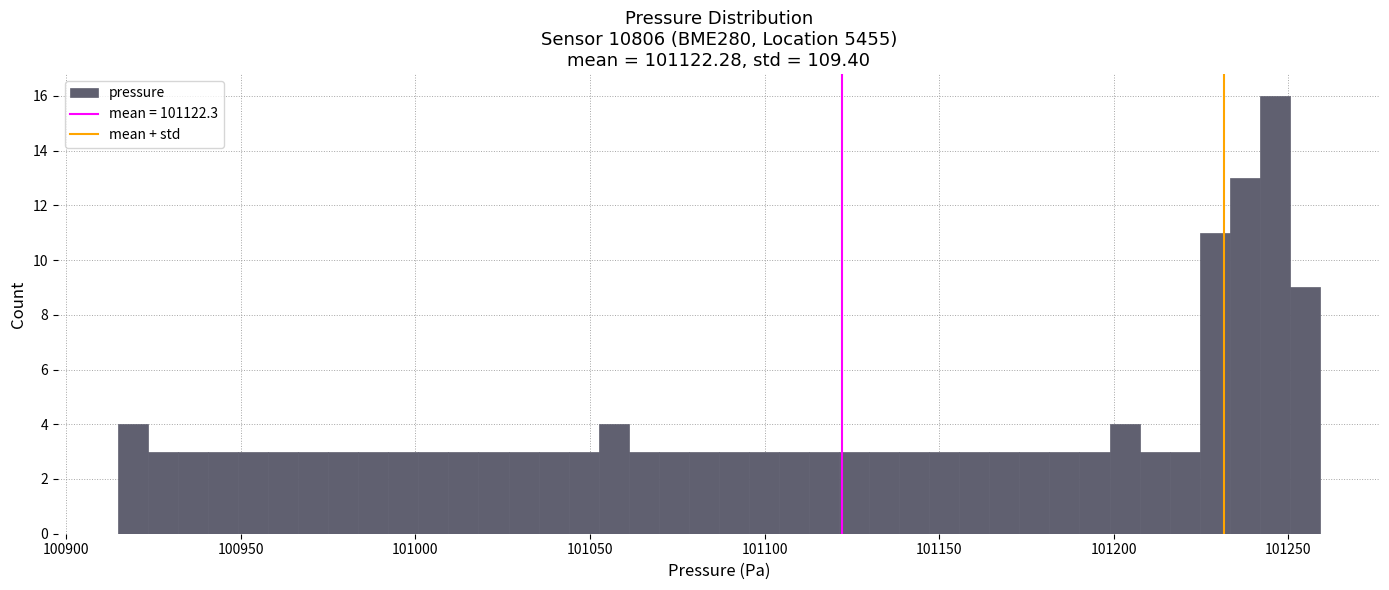

Read against the x-axis, roughly where is the centre of the tallest bar?

101245